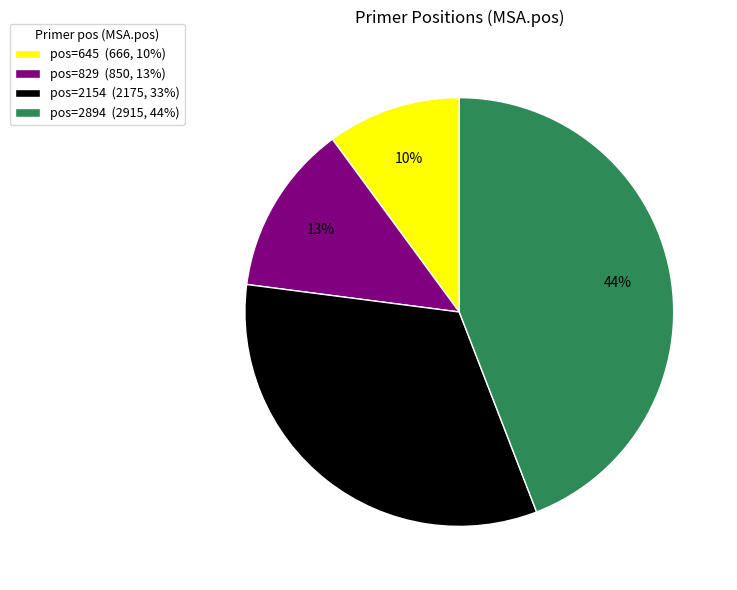

Is it true that pos=2154 (2175, 33%) is 33% of the pie?

True